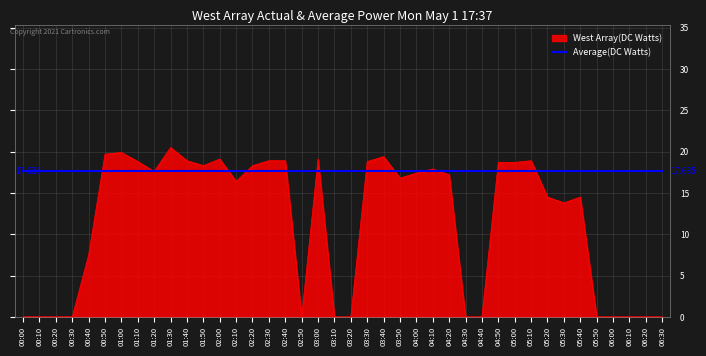

Which series has the largest range (max minus min)?

West Array(DC Watts)